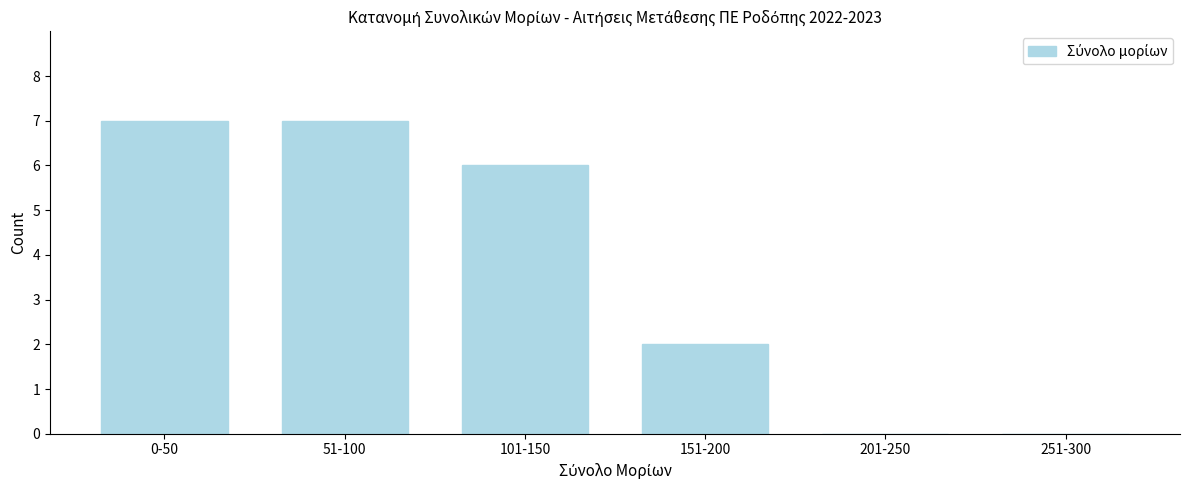

Reading left to right, transcribe all the data shown in this chart.

0-50=7	51-100=7	101-150=6	151-200=2	201-250=0	251-300=0